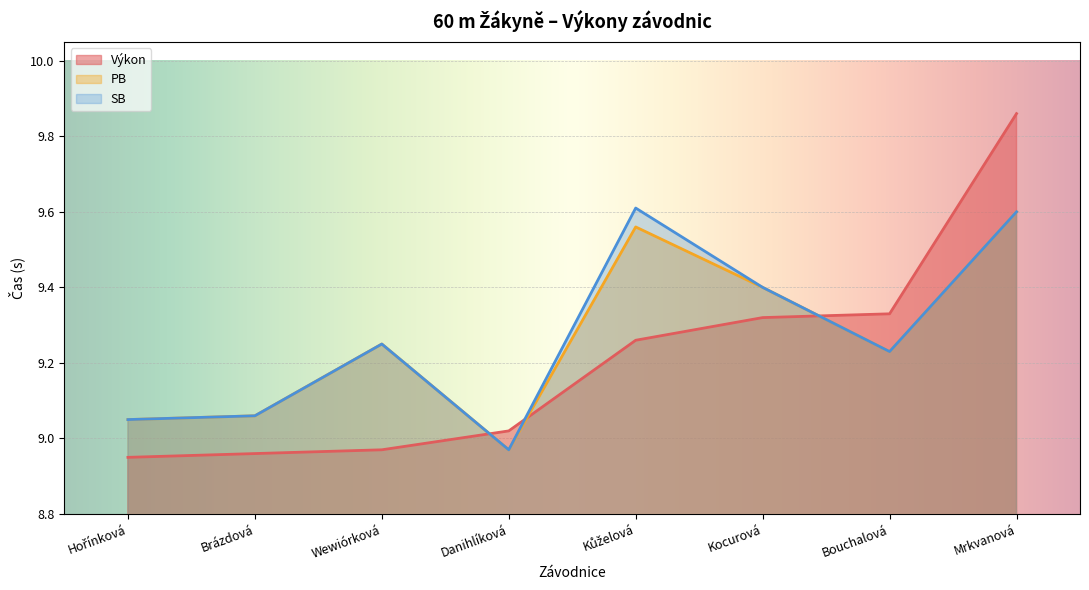

At which label does PB reach its peak?

Mrkvanová